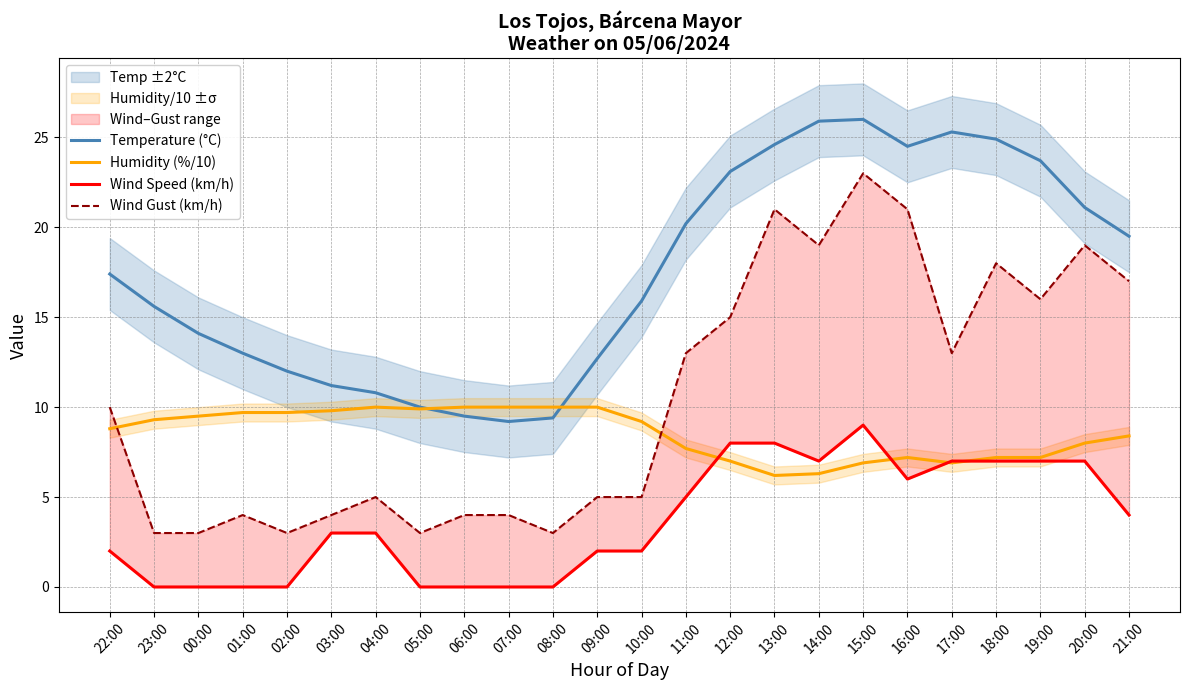

Is the value of Humidity (%/10) at 11:00 greater than the value of Temperature (°C) at 04:00?

No